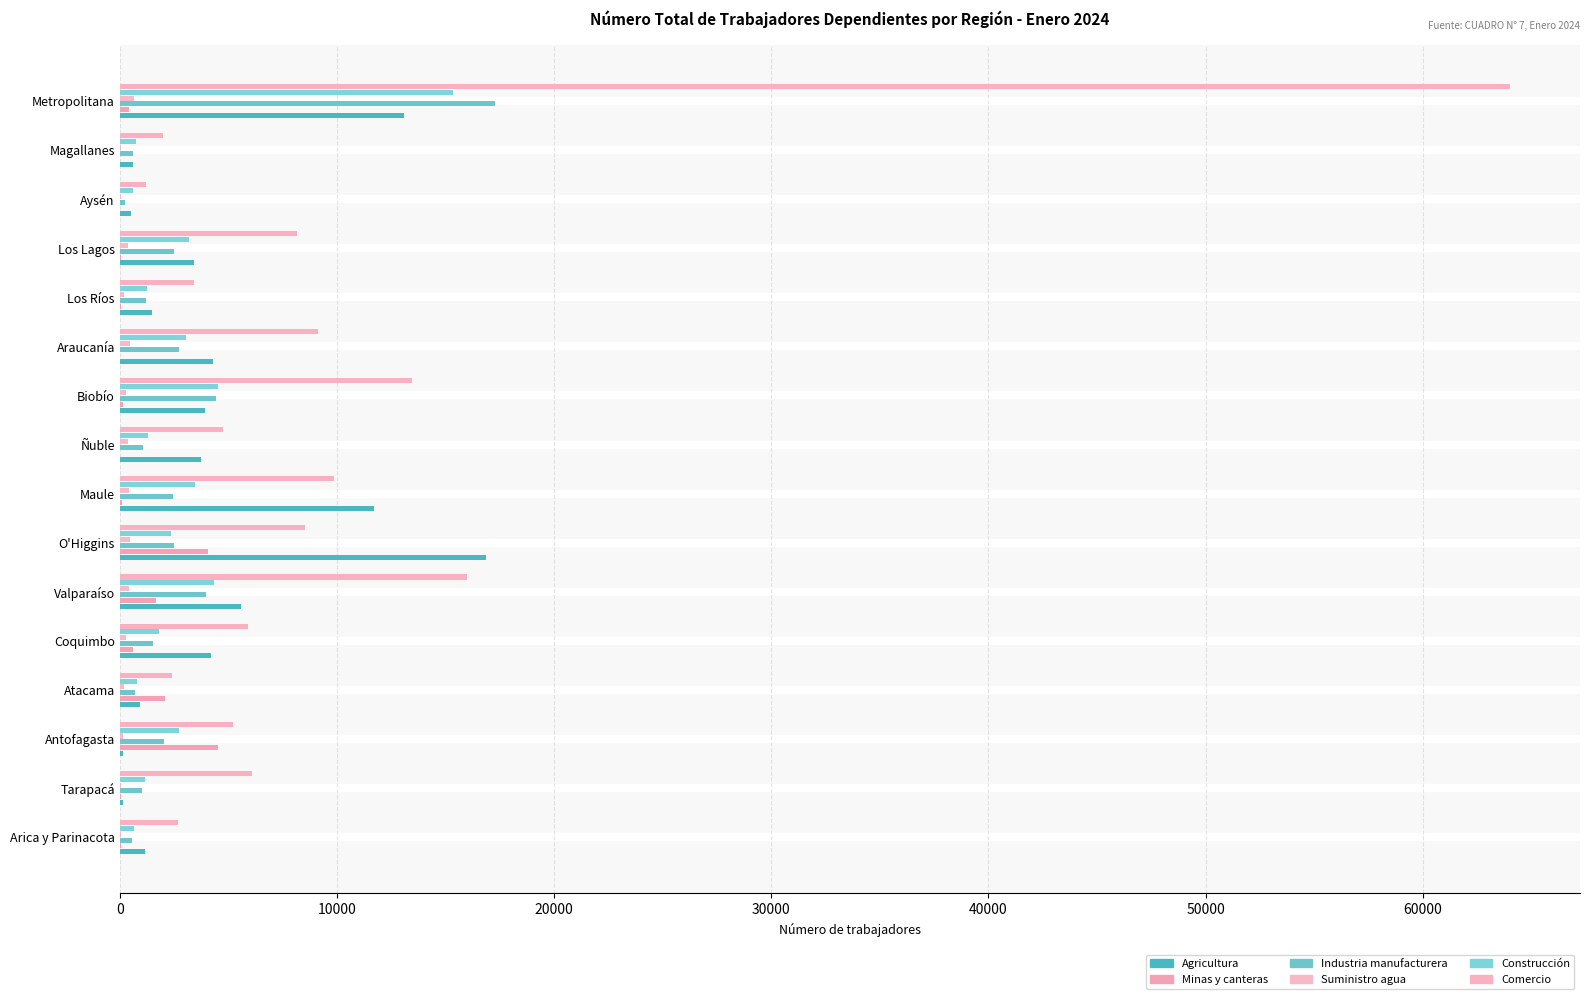

Which series has the largest range (max minus min)?

Comercio